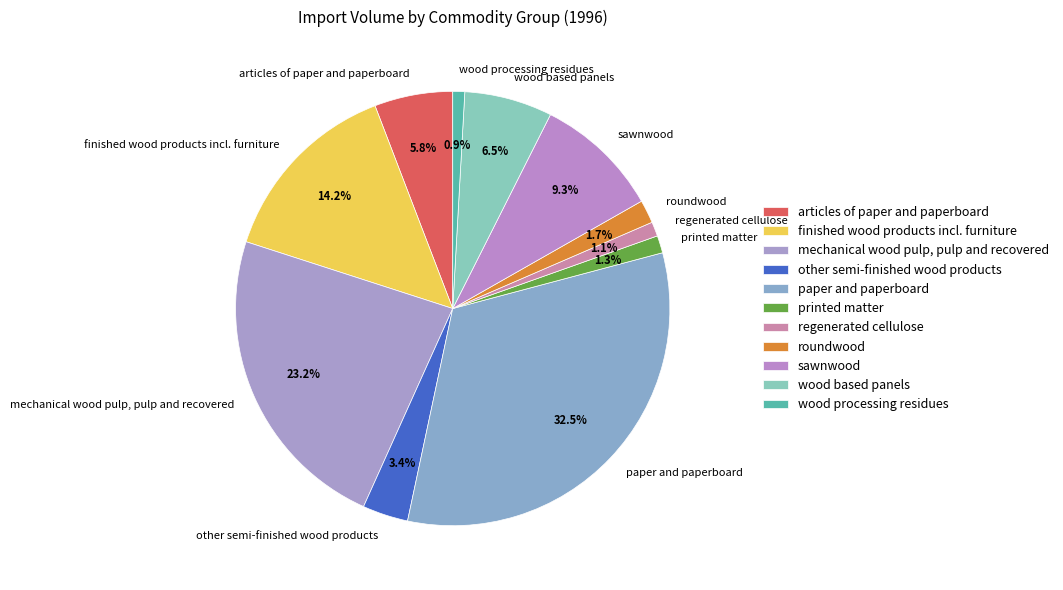

What percentage is NOT represented by other semi-finished wood products?

96.6%